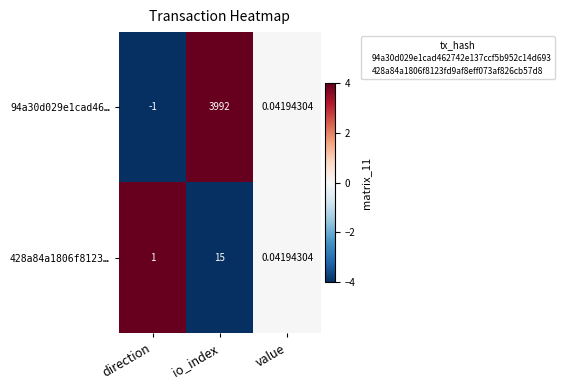

Rank the series at io_index from lowest to highest value.

428a84a1806f8123…, 94a30d029e1cad46…